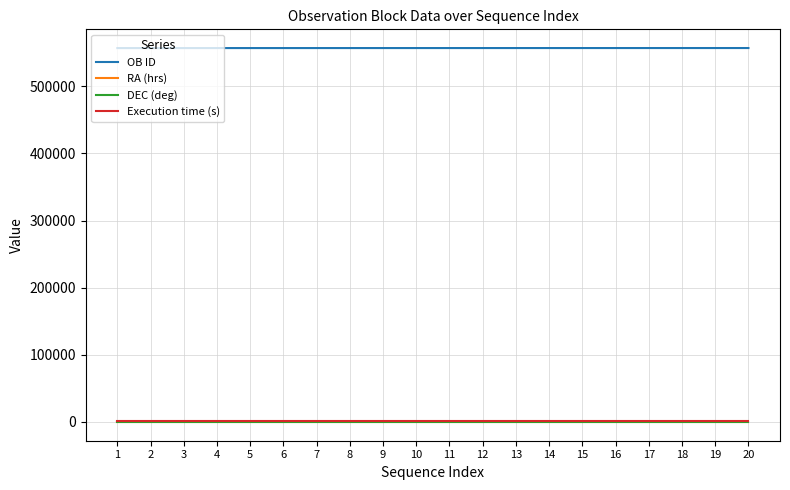

What is the maximum value shown in the chart?

557039.0